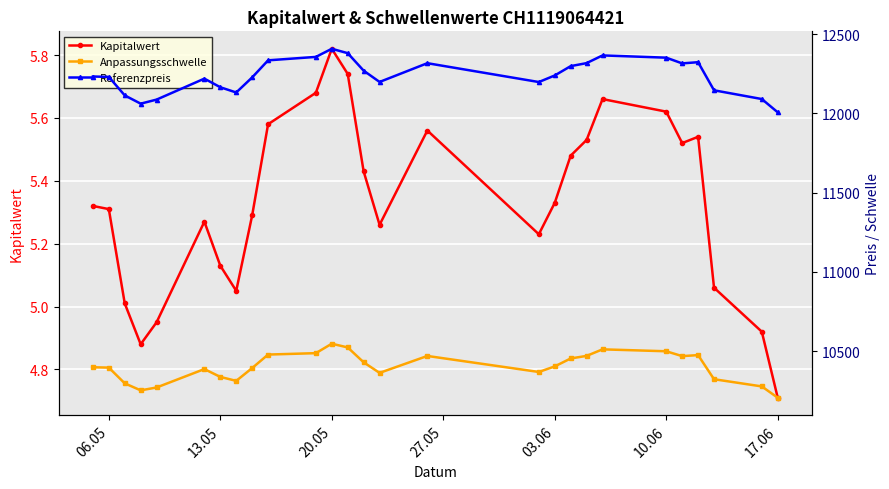

True or false: Kapitalwert has a value of 1.6 at 20.05.

False